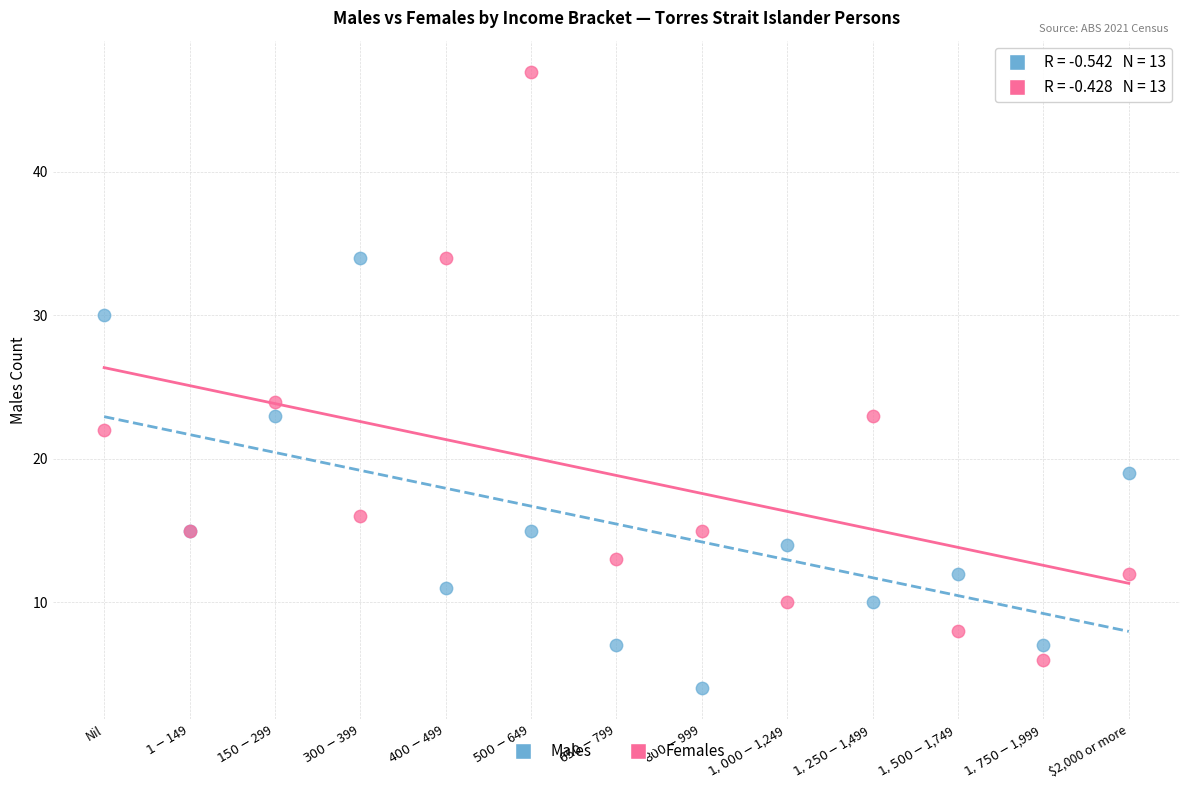

Which series reaches the maximum Y coordinate?

Females